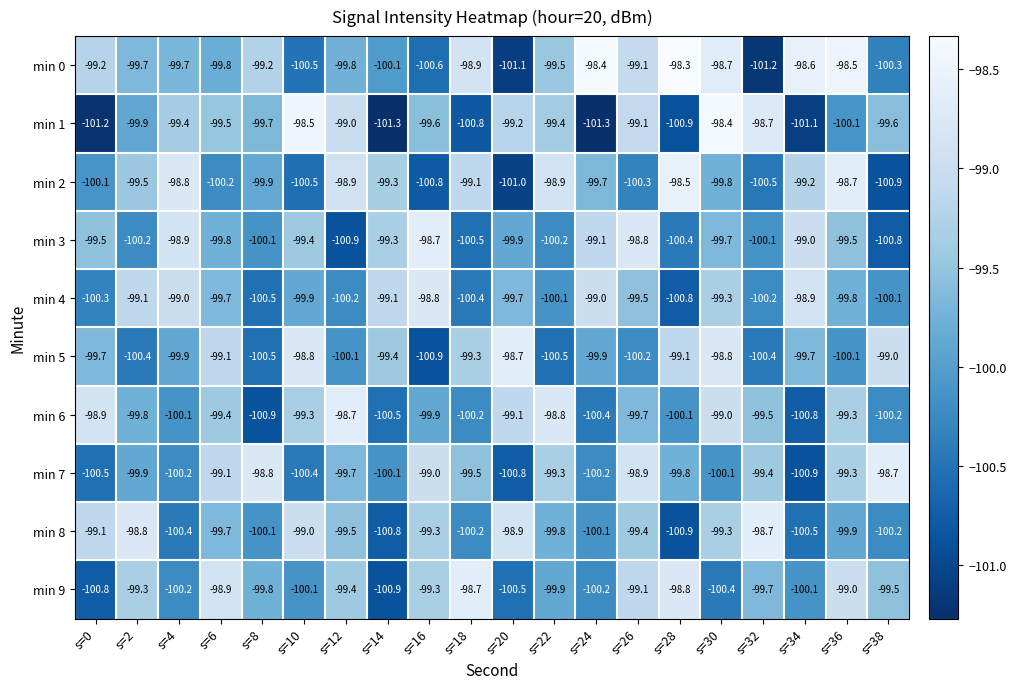

Is it true that min 5 equals -41.7 at s=4?

False